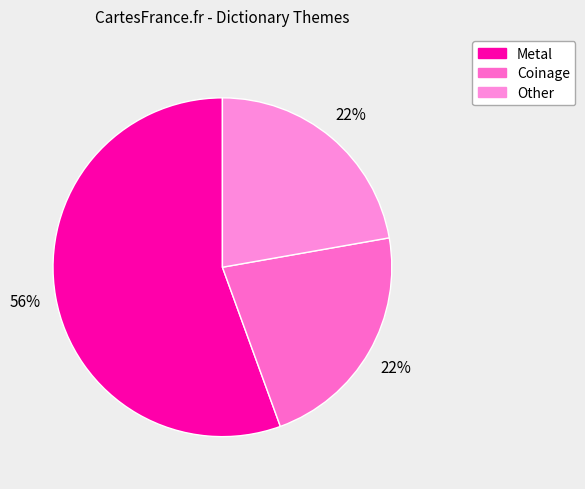

Is there any slice that represents more than half of the pie?

Yes